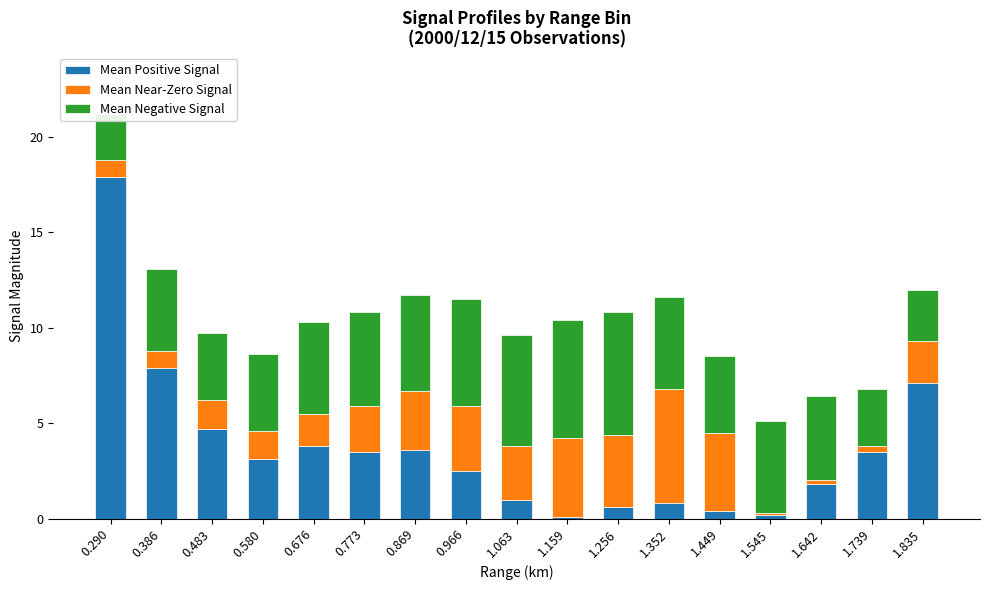

Which series changed the most between 0.483 and 1.063?

Mean Positive Signal